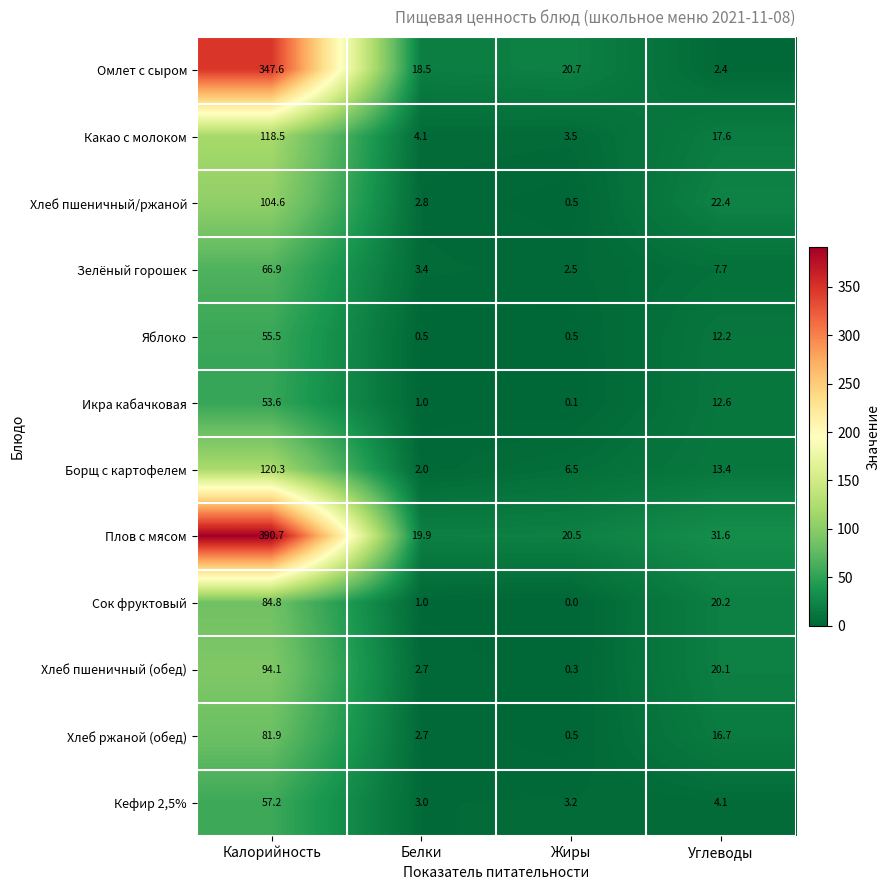

Is it true that Плов с мясом equals 13.2 at Жиры?

False